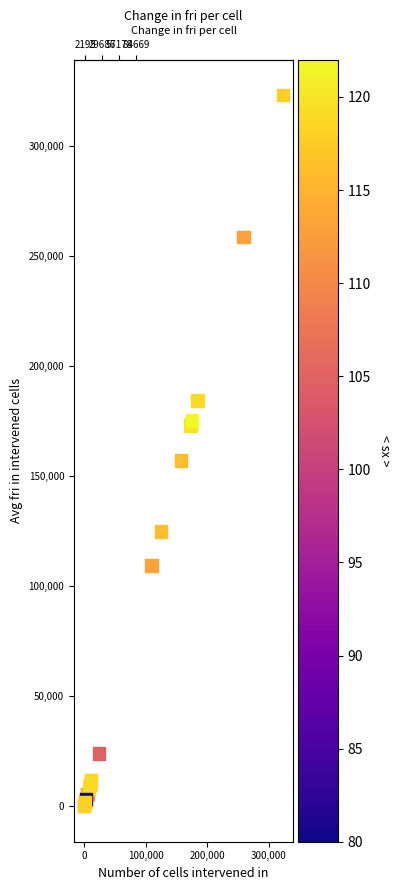

What Y value in the scatter plot is closest to 161609?

157120.0